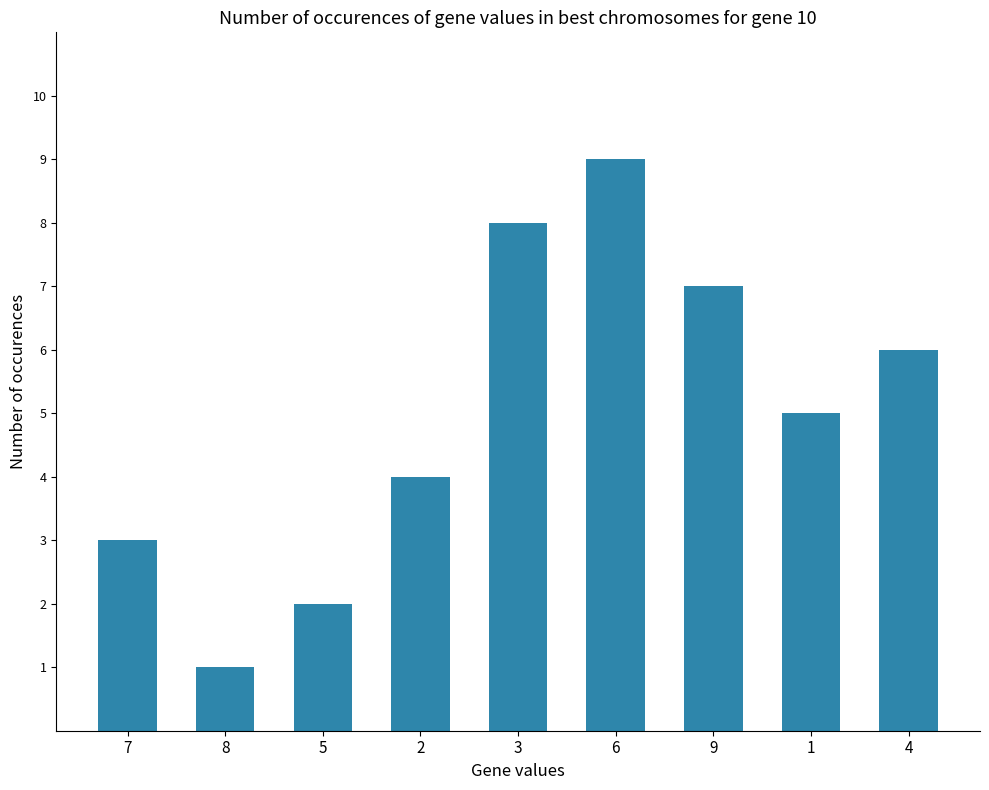

Which category has the highest value across all series?

6